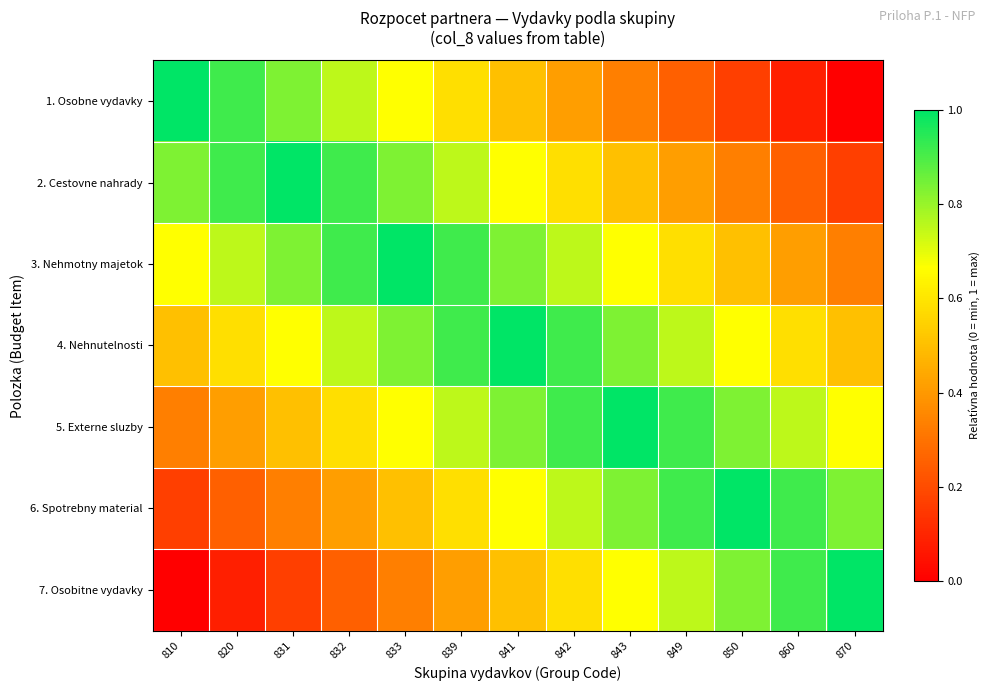

Reading left to right, transcribe all the data shown in this chart.

1. Osobne vydavky: 810=1.0	820=0.9	831=0.8	832=0.8	833=0.7	839=0.6	841=0.5	842=0.4	843=0.3	849=0.2	850=0.2	860=0.1	870=0.0
2. Cestovne nahrady: 810=0.8	820=0.9	831=1.0	832=0.9	833=0.8	839=0.8	841=0.7	842=0.6	843=0.5	849=0.4	850=0.3	860=0.2	870=0.2
3. Nehmotny majetok: 810=0.7	820=0.8	831=0.8	832=0.9	833=1.0	839=0.9	841=0.8	842=0.8	843=0.7	849=0.6	850=0.5	860=0.4	870=0.3
4. Nehnutelnosti: 810=0.5	820=0.6	831=0.7	832=0.8	833=0.8	839=0.9	841=1.0	842=0.9	843=0.8	849=0.8	850=0.7	860=0.6	870=0.5
5. Externe sluzby: 810=0.3	820=0.4	831=0.5	832=0.6	833=0.7	839=0.8	841=0.8	842=0.9	843=1.0	849=0.9	850=0.8	860=0.8	870=0.7
6. Spotrebny material: 810=0.2	820=0.2	831=0.3	832=0.4	833=0.5	839=0.6	841=0.7	842=0.8	843=0.8	849=0.9	850=1.0	860=0.9	870=0.8
7. Osobitne vydavky: 810=0.0	820=0.1	831=0.2	832=0.2	833=0.3	839=0.4	841=0.5	842=0.6	843=0.7	849=0.8	850=0.8	860=0.9	870=1.0